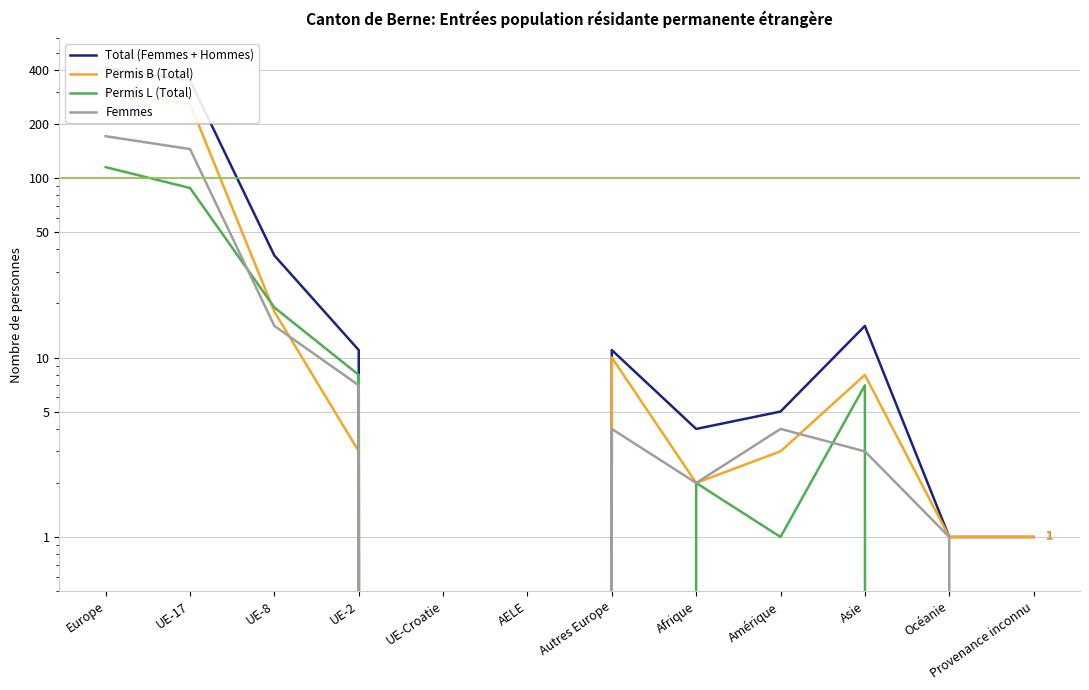

What is the sum of all Femmes values?

352